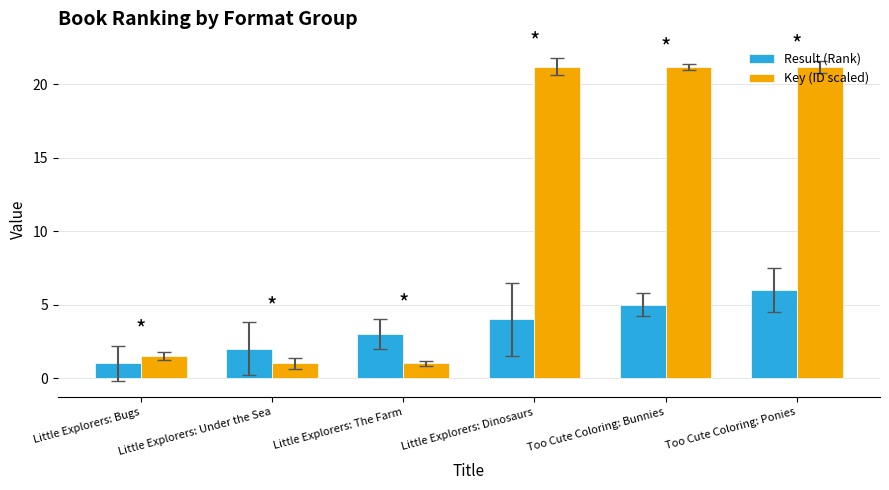

Is the value of Result (Rank) at Little Explorers: The Farm greater than the value of Key (ID scaled) at Little Explorers: Dinosaurs?

No